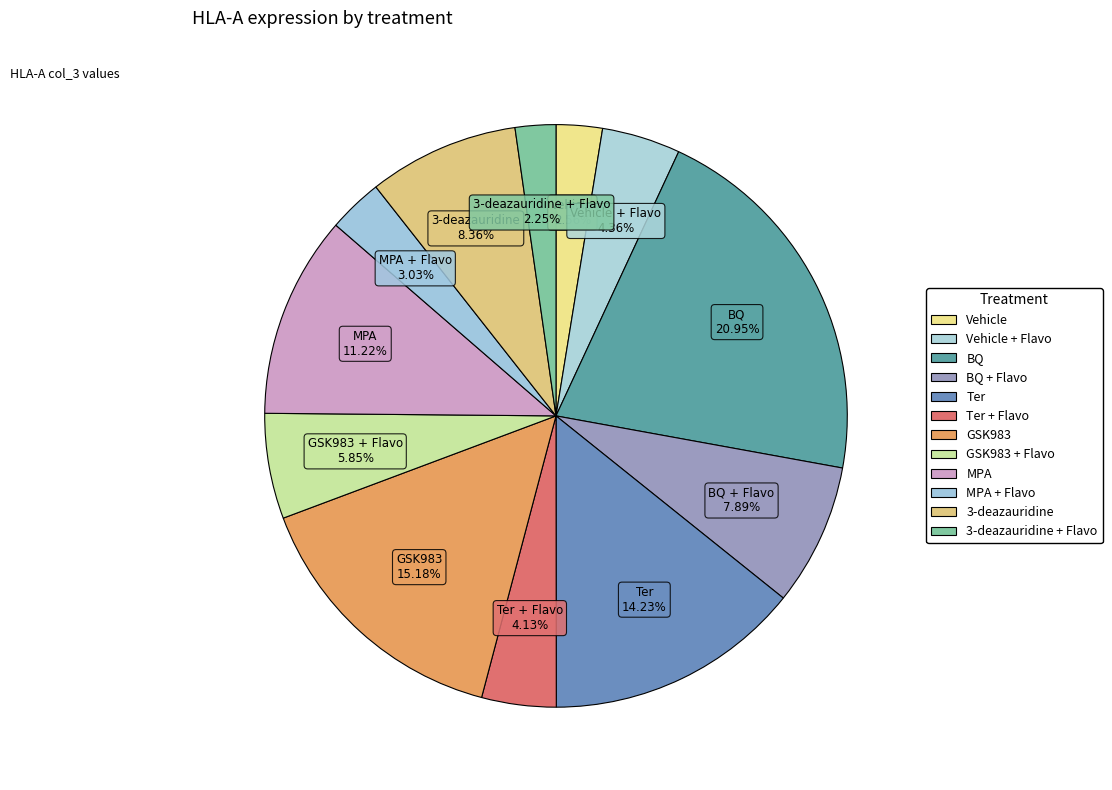

Which slice is the largest?

BQ